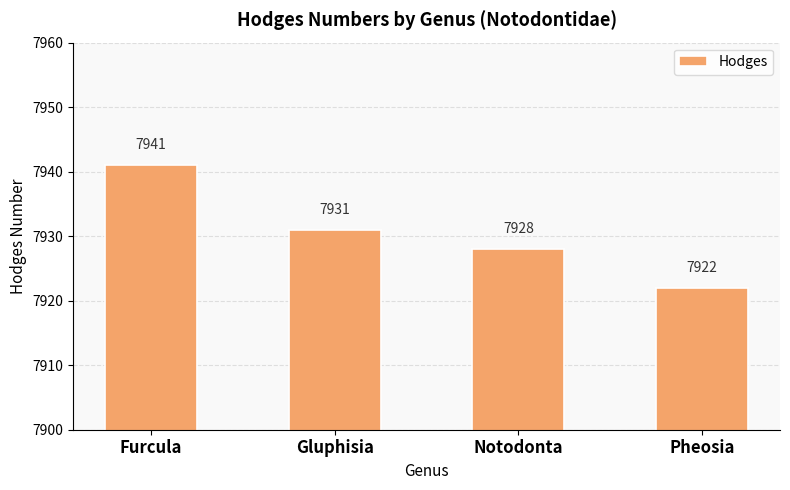

What is the change in value from Gluphisia to Notodonta?

-3